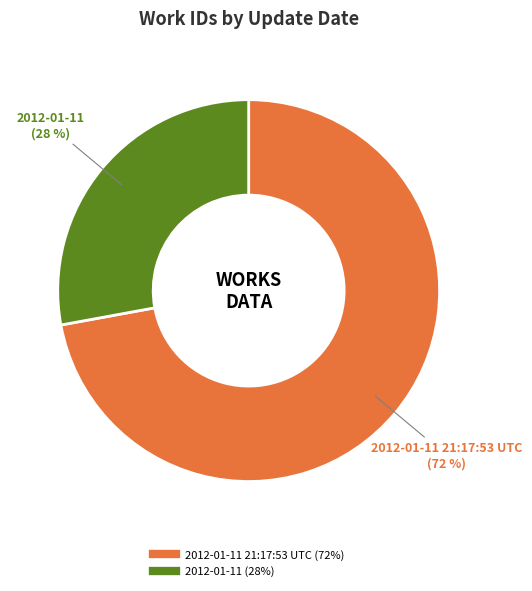

To the nearest percent, what is the difference between the largest and smallest slice percentages?

44%